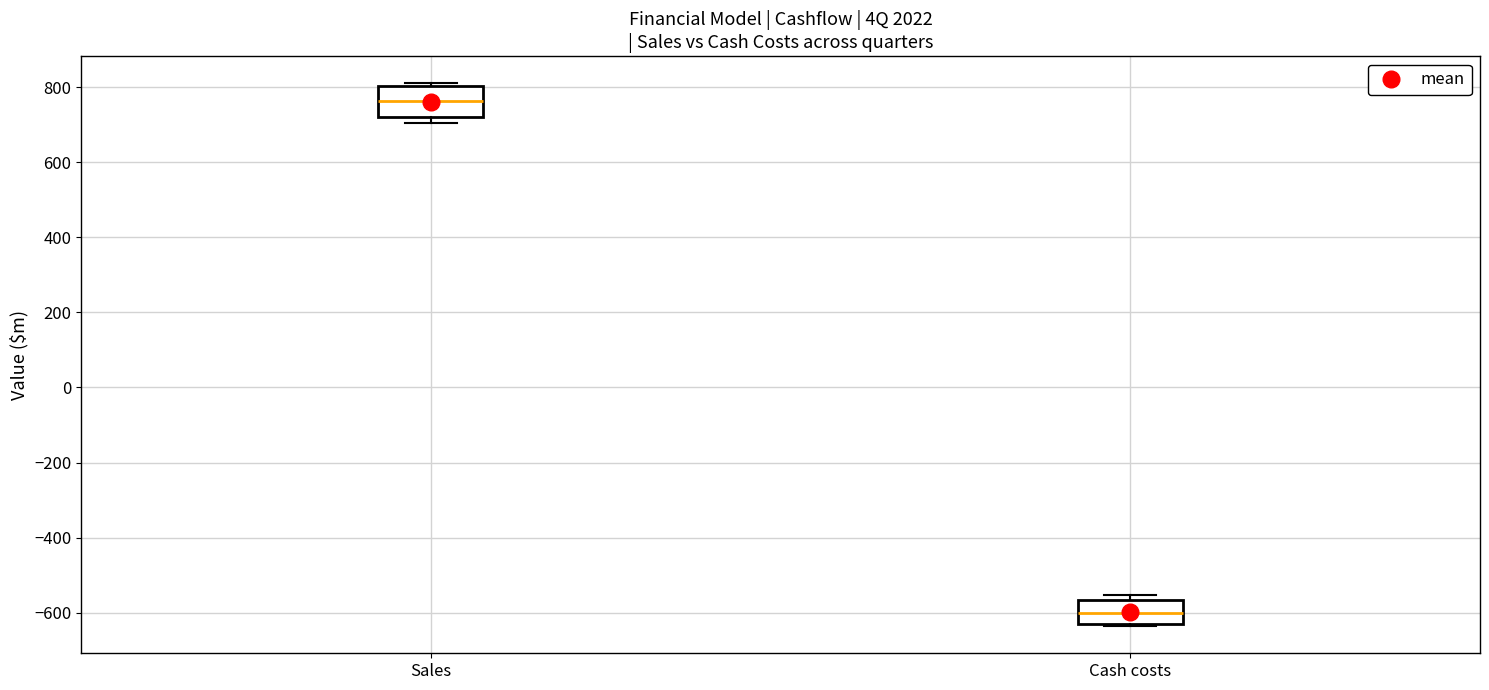

Where is the lower edge of the box for Sales on the y-axis? The values are not printed on the chart, so give them approximately, as read against the axis.

720